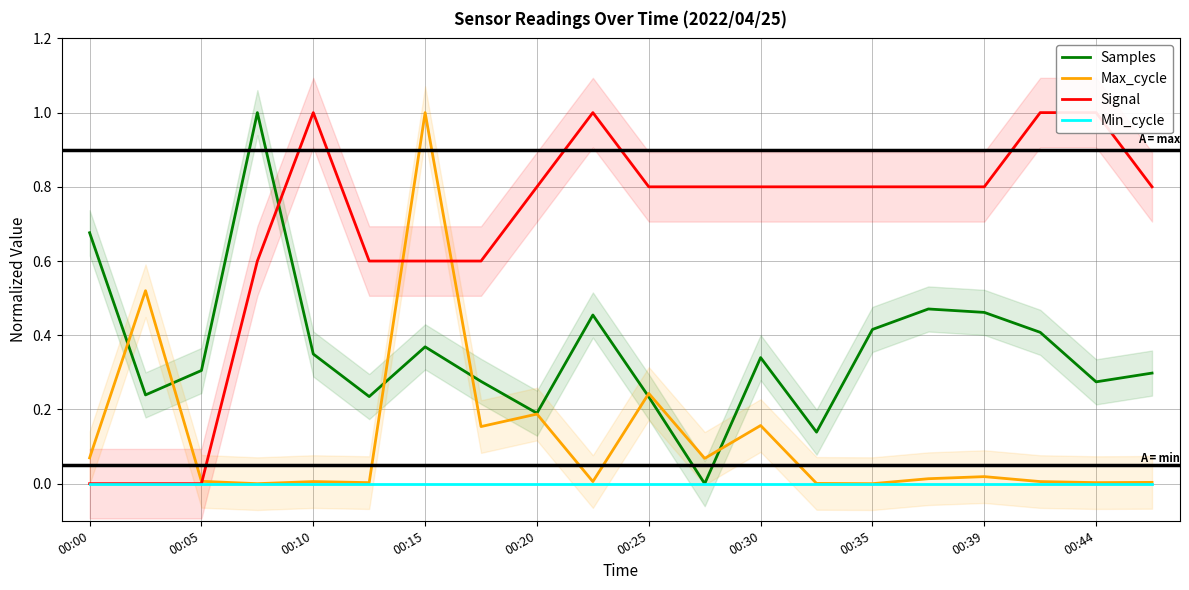

How many series are shown in this chart?

4